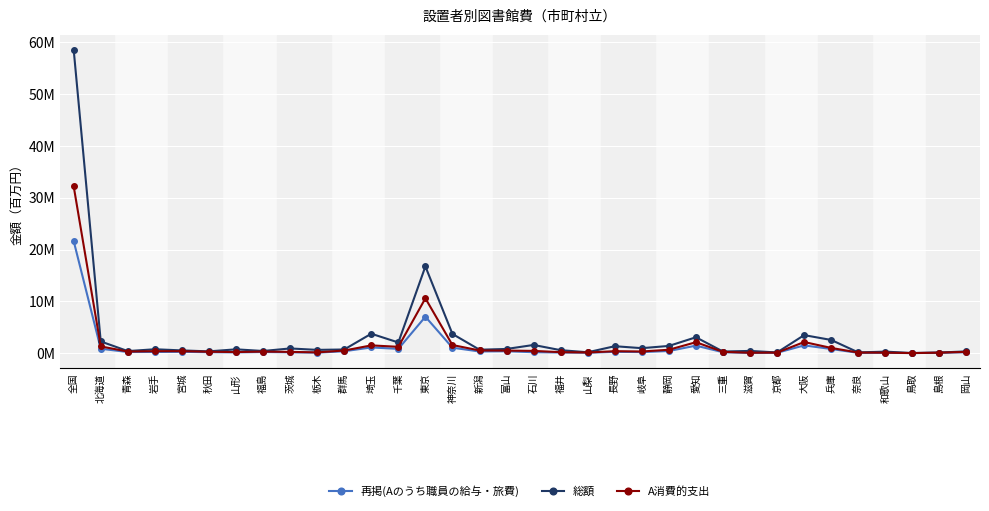

Is this an area chart (filled region under the line)?

No